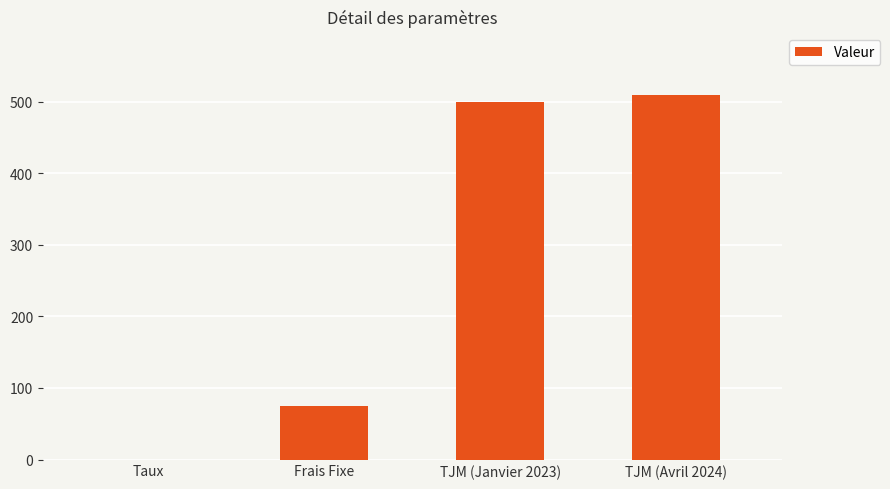

Are the bars grouped side by side (vs. stacked)?

No